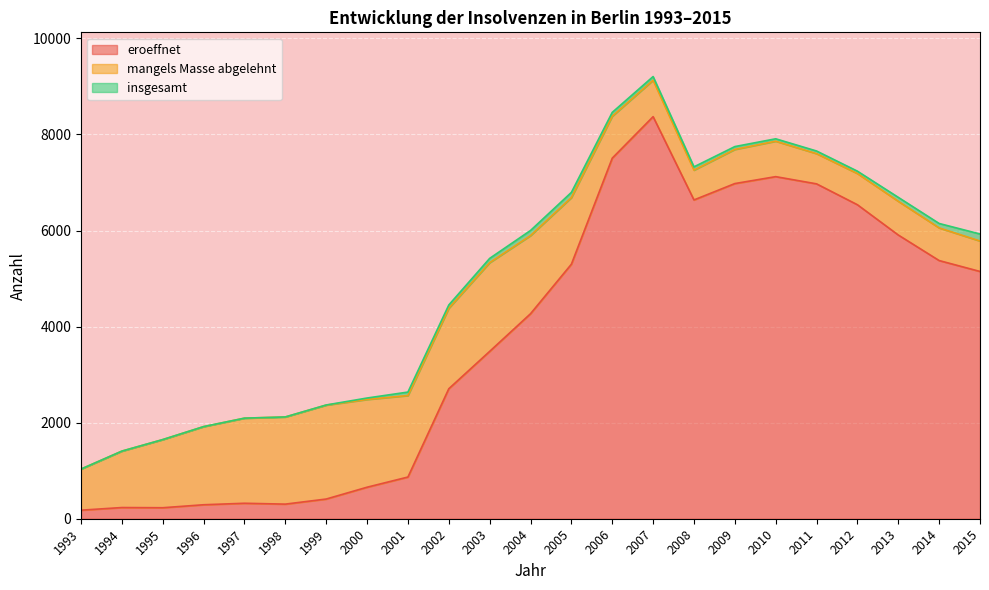

True or false: insgesamt and eroeffnet cross at least once.

False